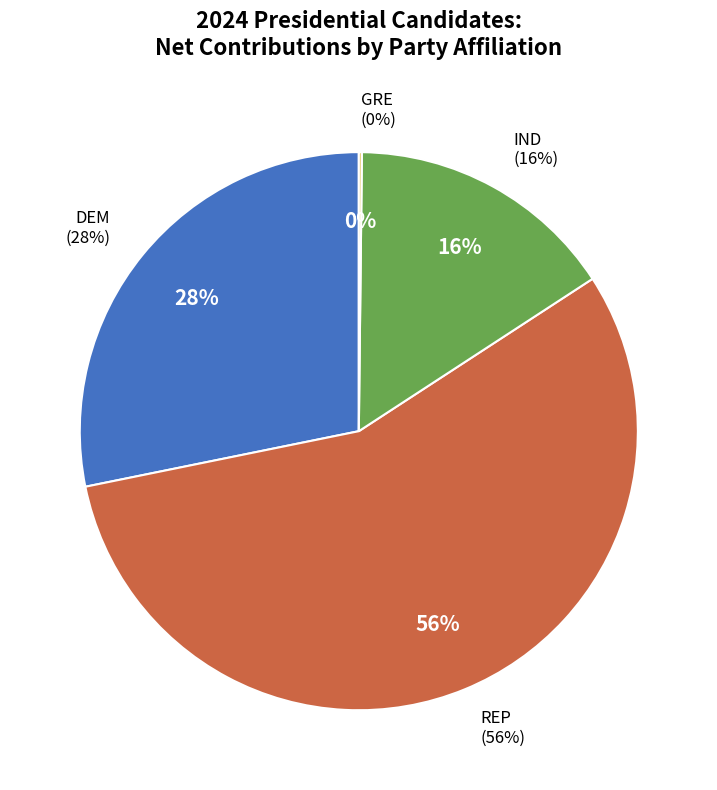

Does REP account for over 50% of the chart?

Yes